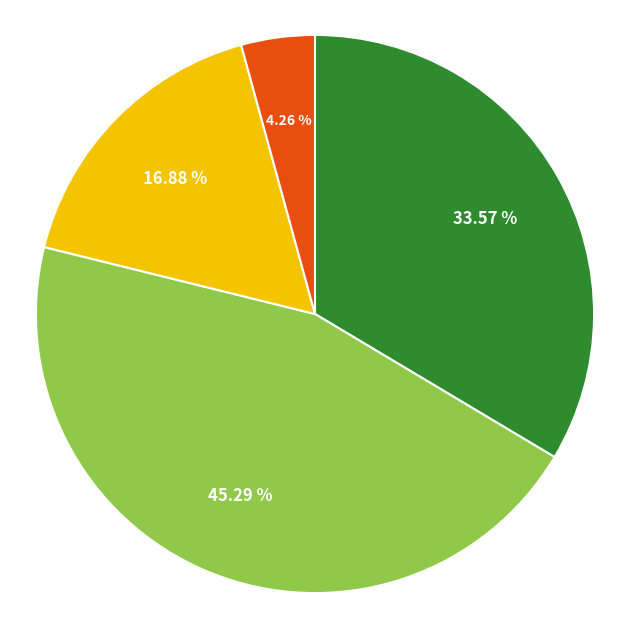

Does any single category account for the majority?

No